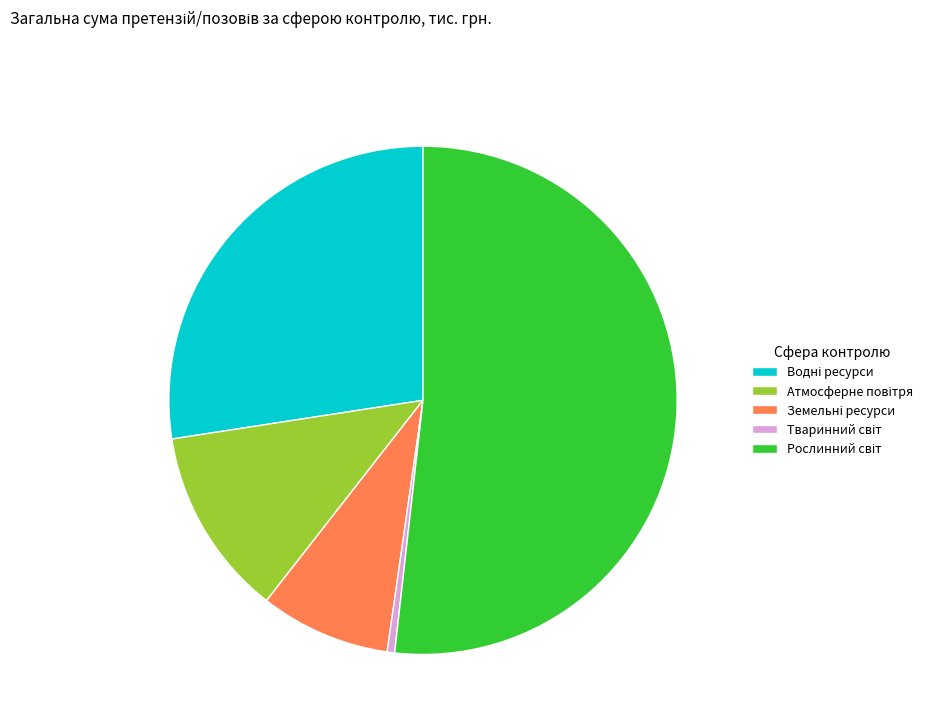

Is there any slice that represents more than half of the pie?

Yes